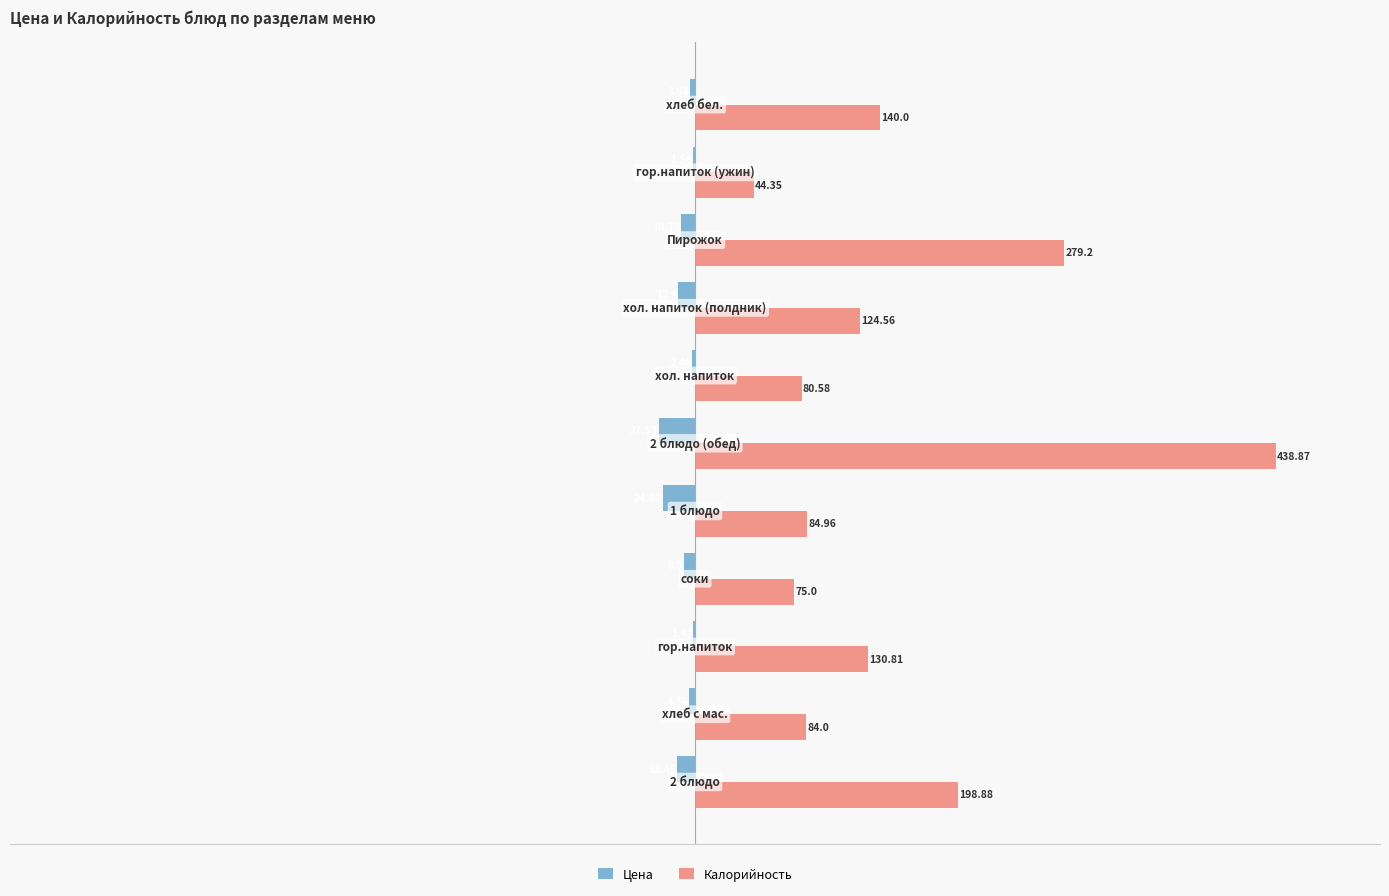

How many series are shown in this chart?

2